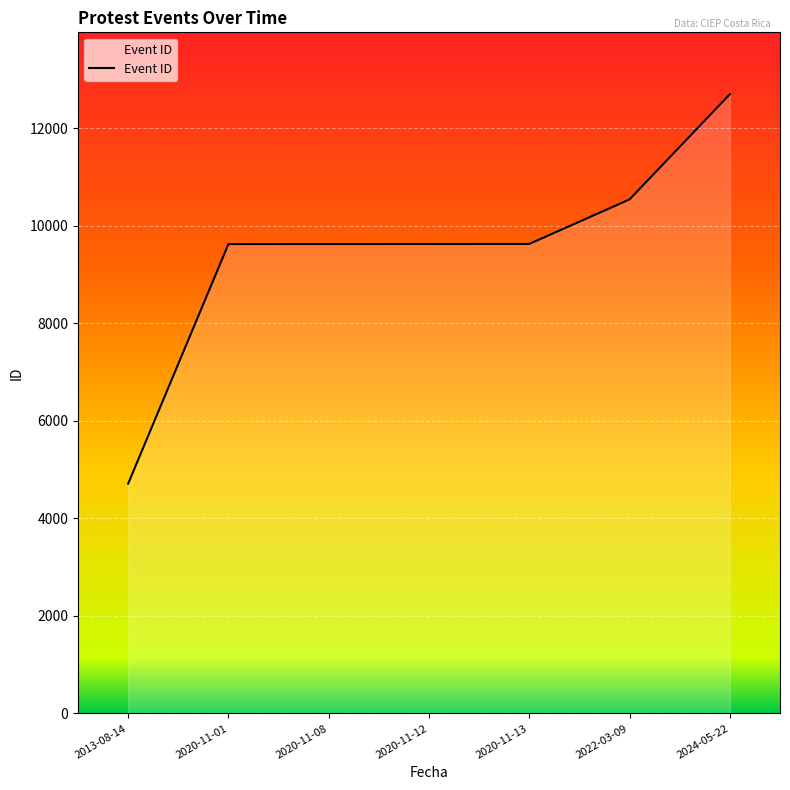

Is it true that the value at 2020-11-08 is 4834?

False